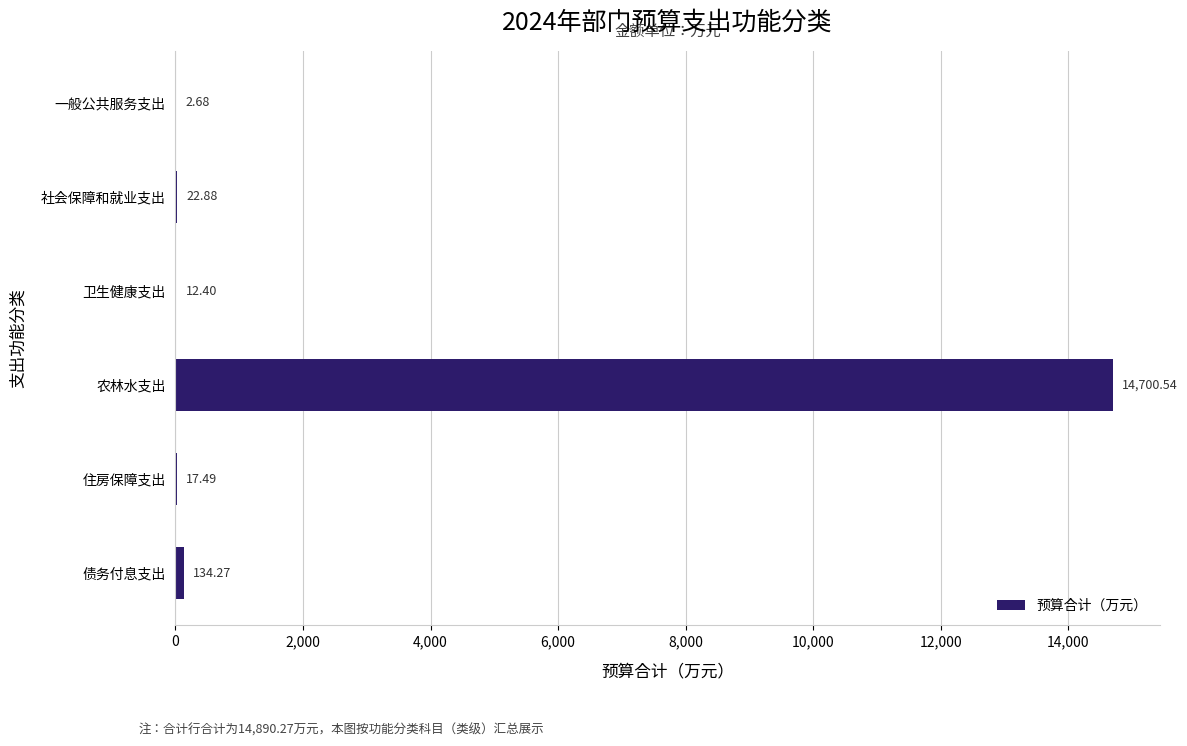

Where is the data nearest to the value 7351?

债务付息支出